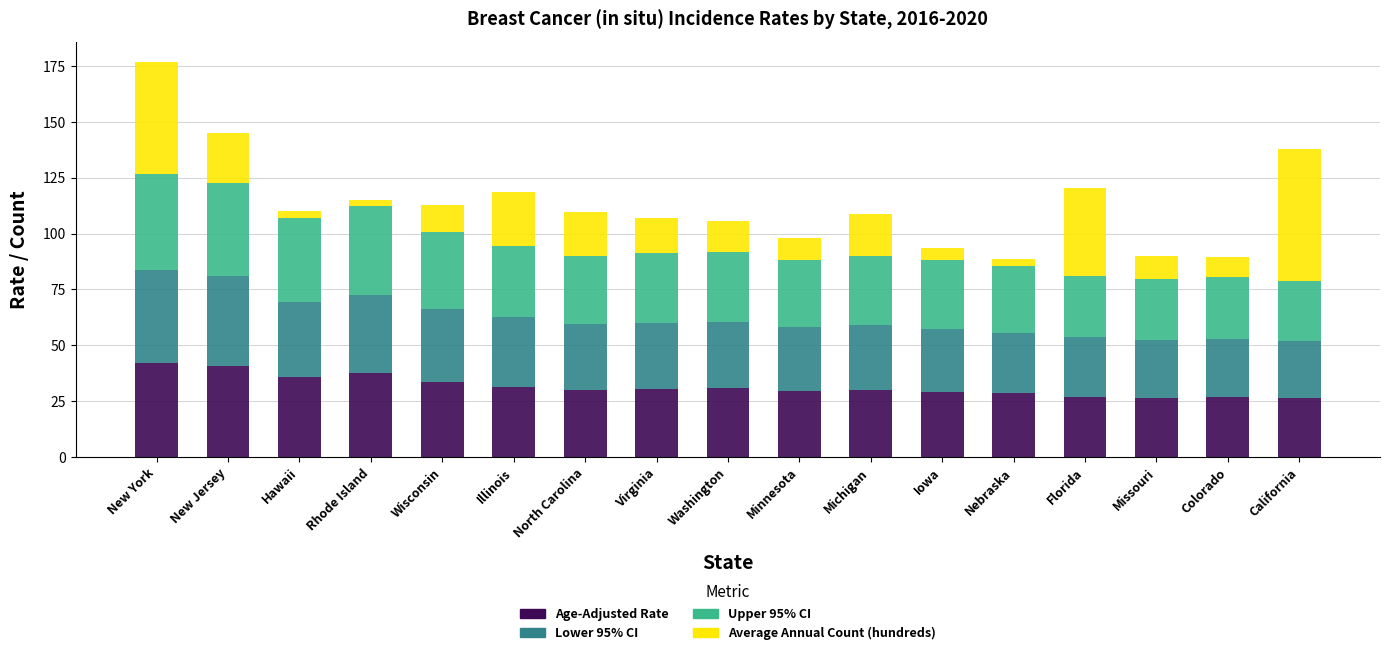

What is the maximum value for Age-Adjusted Rate?

42.2